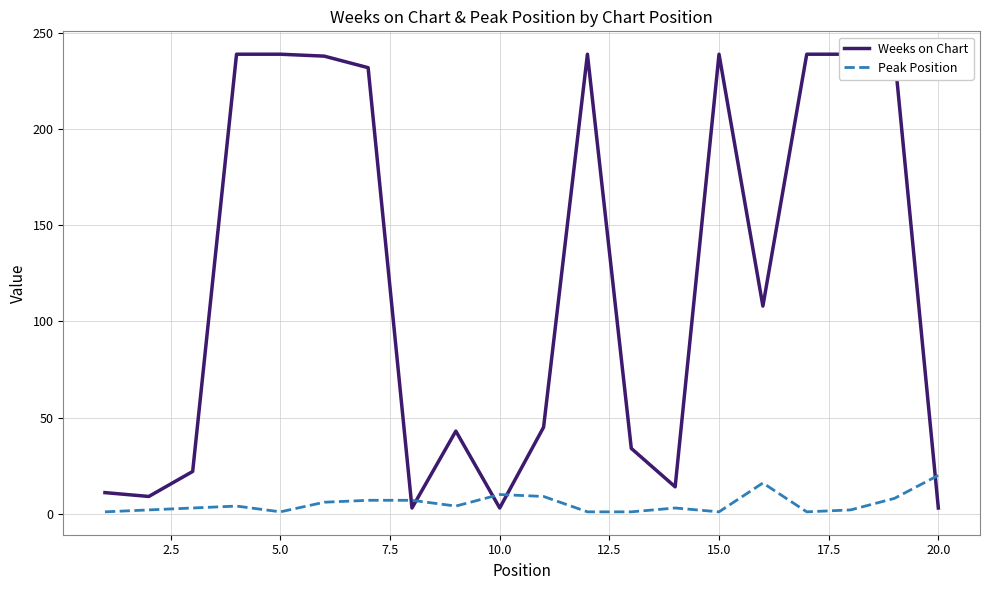

Count the number of data series in this chart.

2